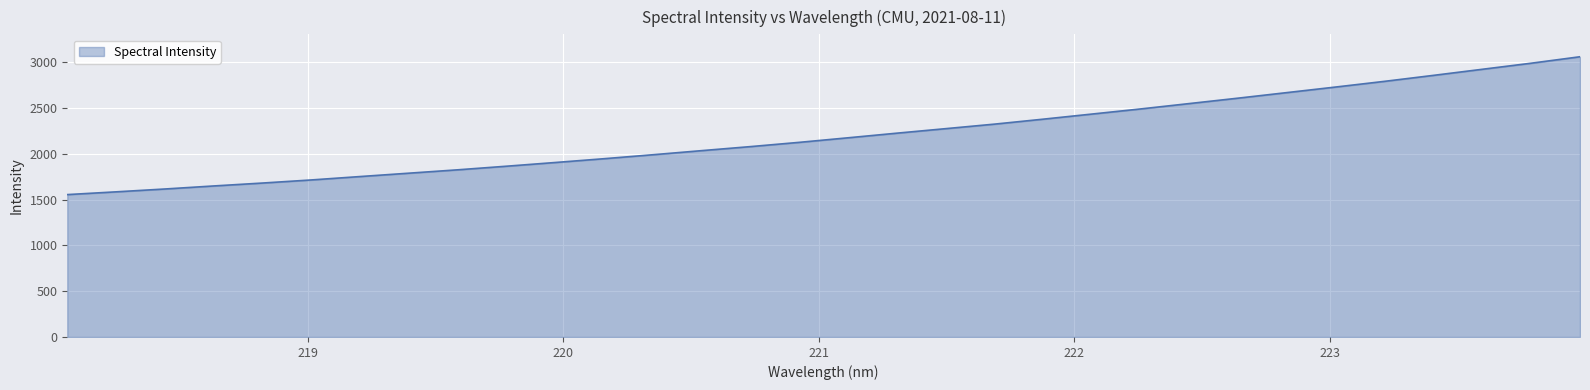

What is the difference between the maximum and minimum values?

1505.5